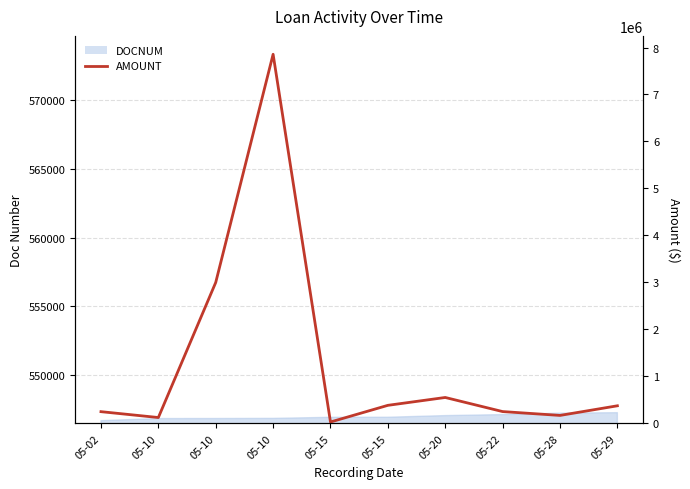

How many interior local valleys (lower than both neighbors) does the data have?

3